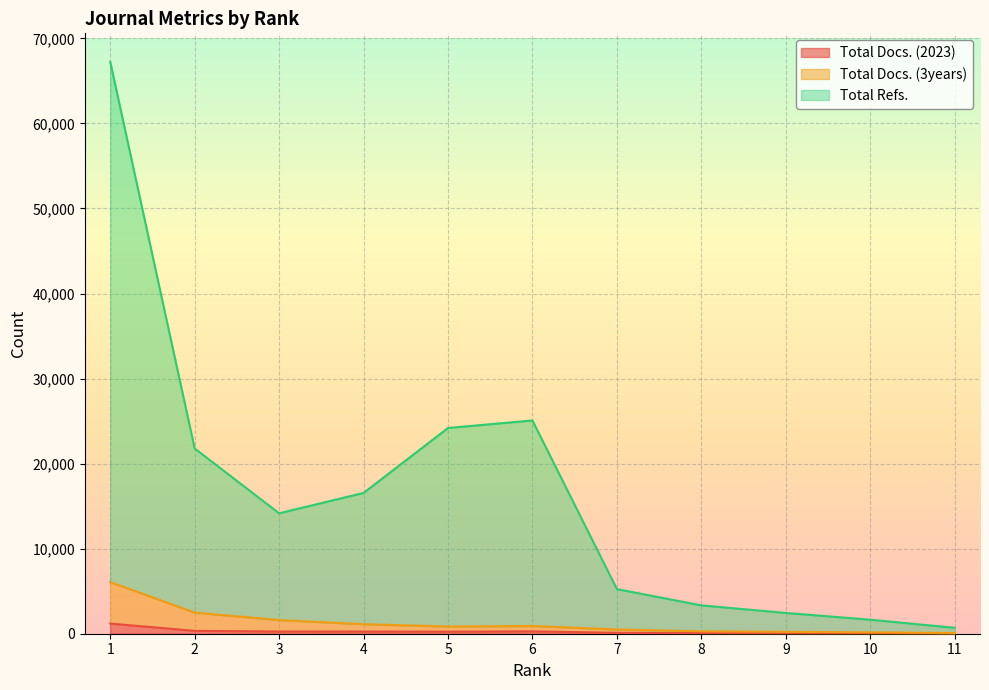

At how many categories does at least one series exceed 9339?

6